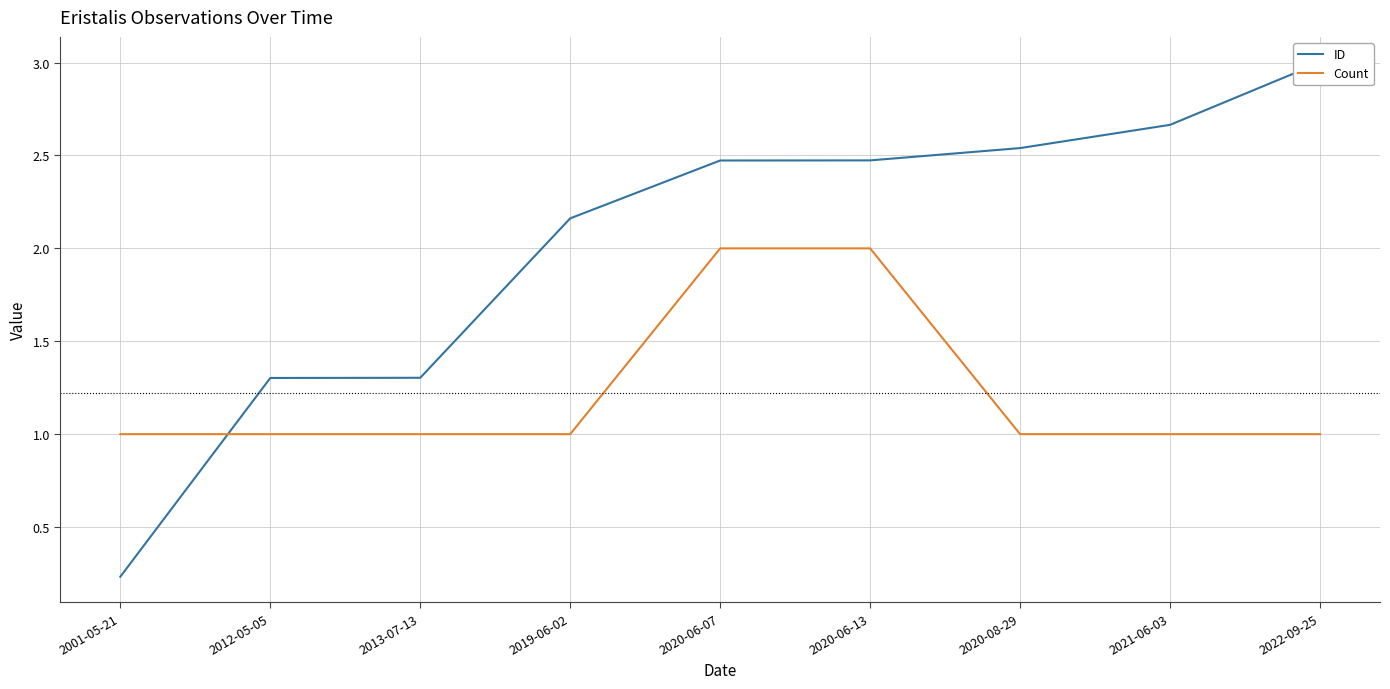

Is it true that Count equals 1.0 at 2001-05-21?

True